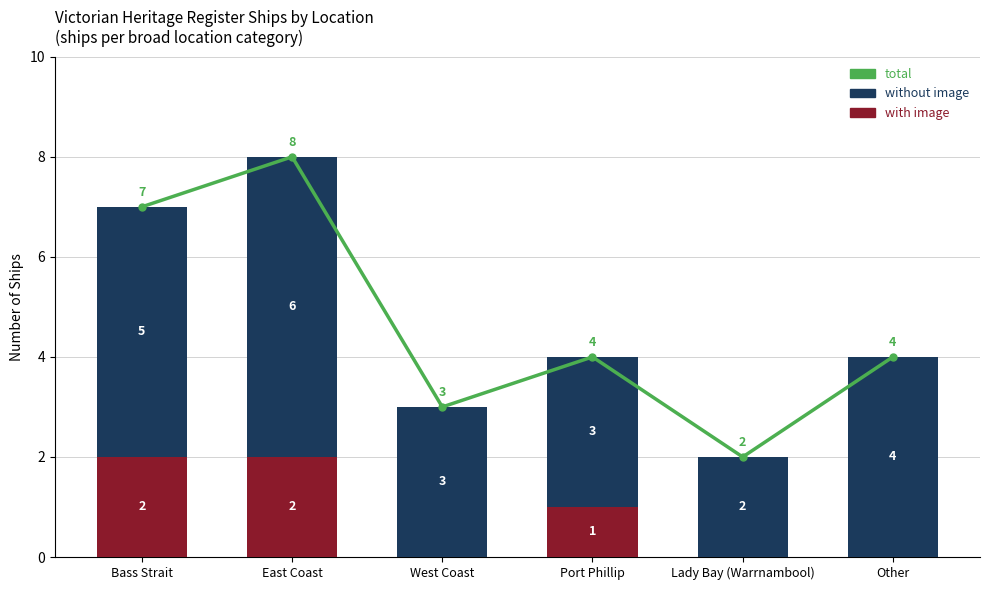

Which series changed the most between Port Phillip and Lady Bay (Warrnambool)?

total